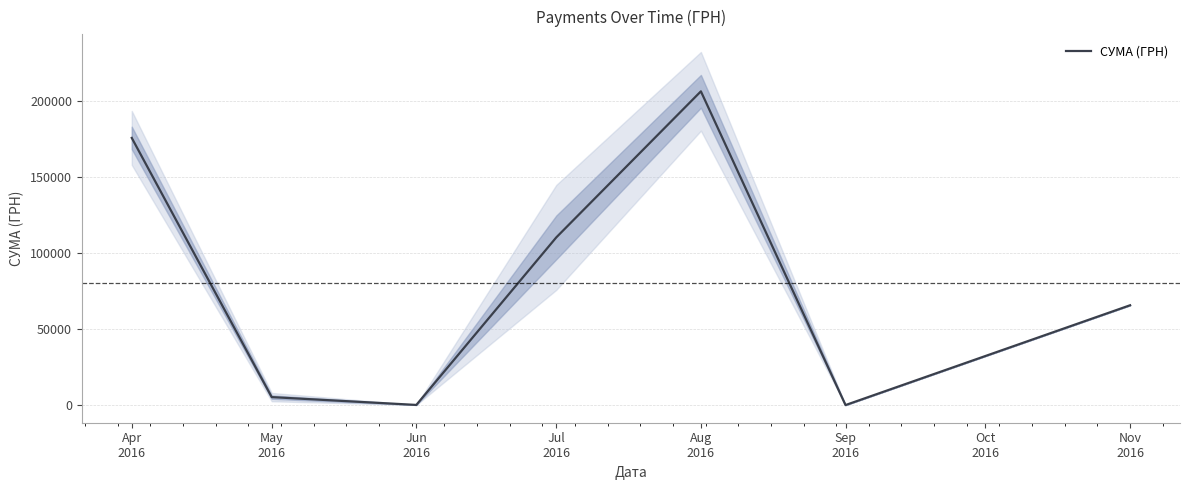

Count the number of data series in this chart.

1